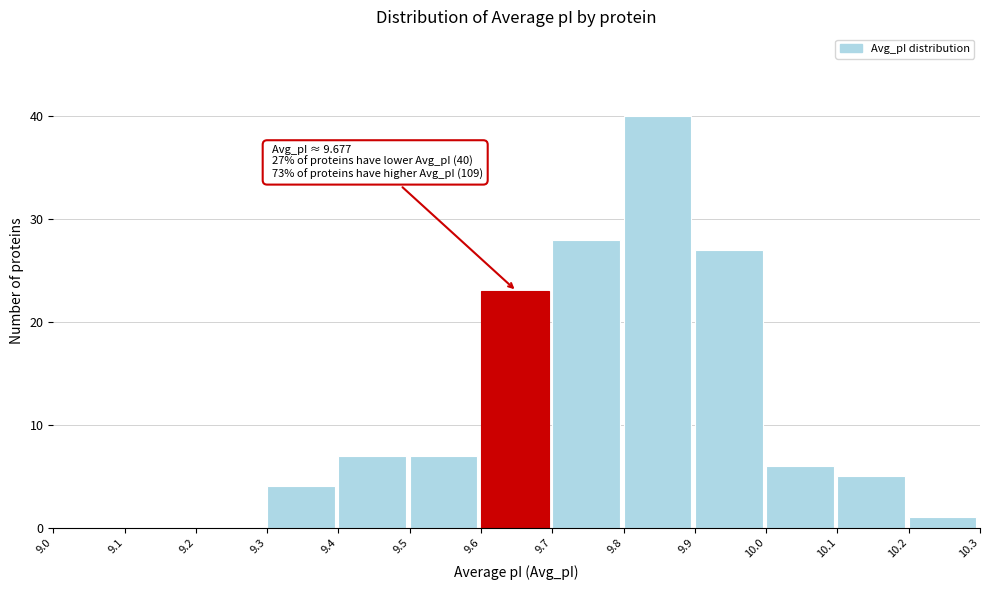

Over which range of the x-axis is the bar tallest?

9.8 to 9.9